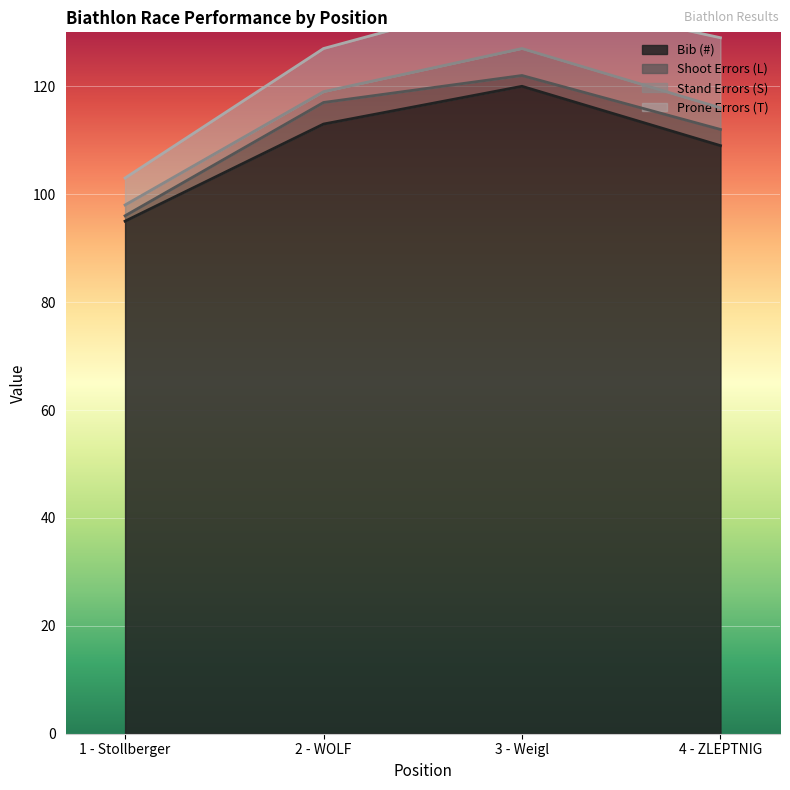

What is the total value across all series at 3 - Weigl?

137